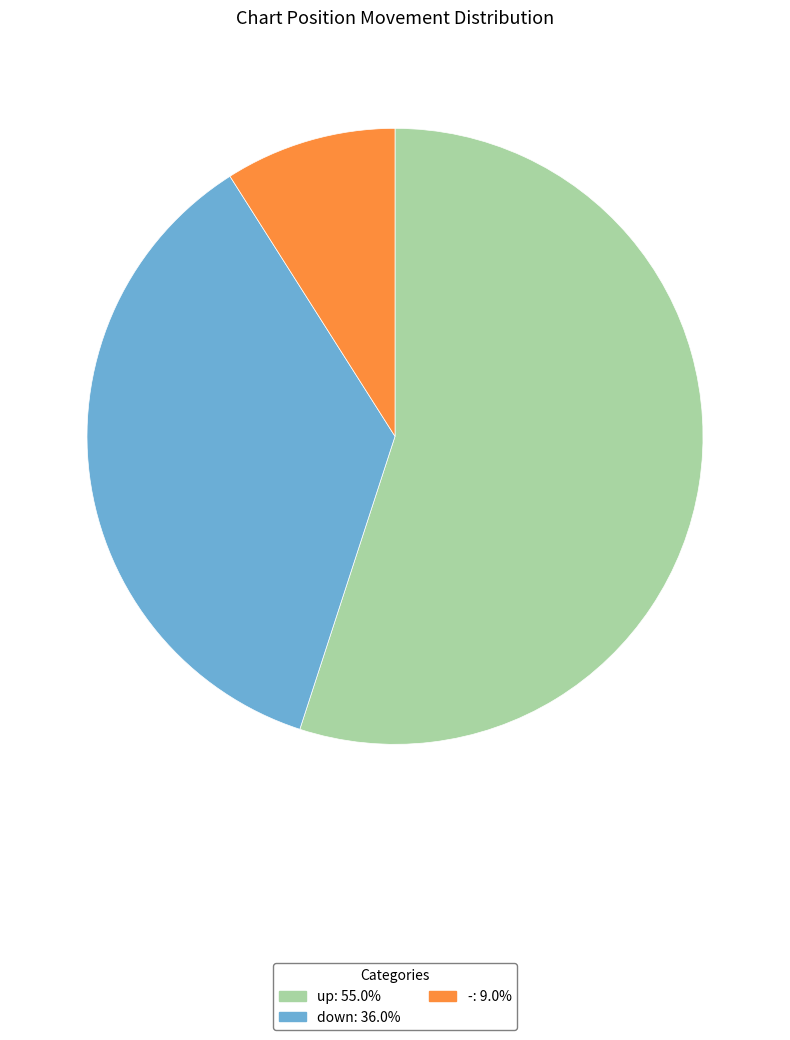

Does up represent more than half of the total?

Yes